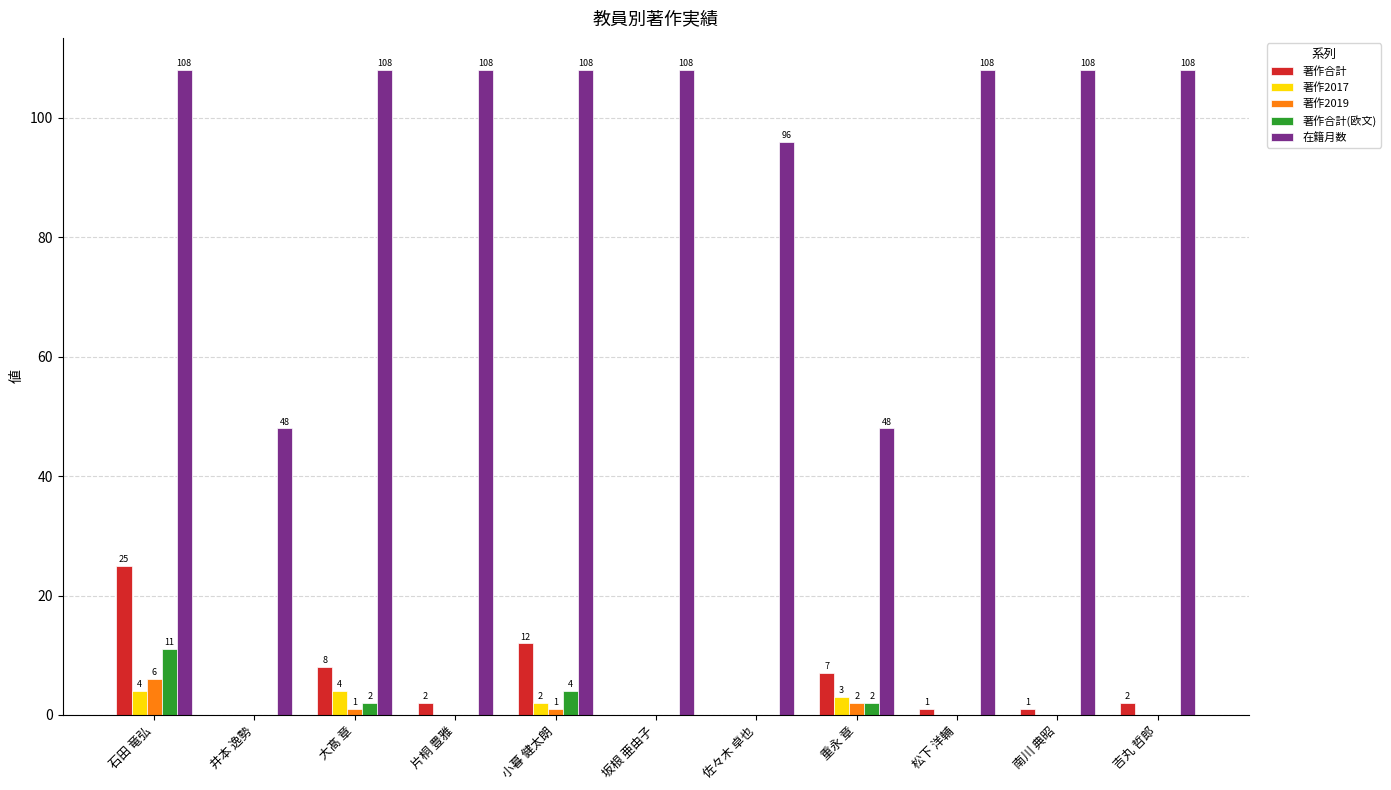

Which series has the largest total across all categories?

在籍月数